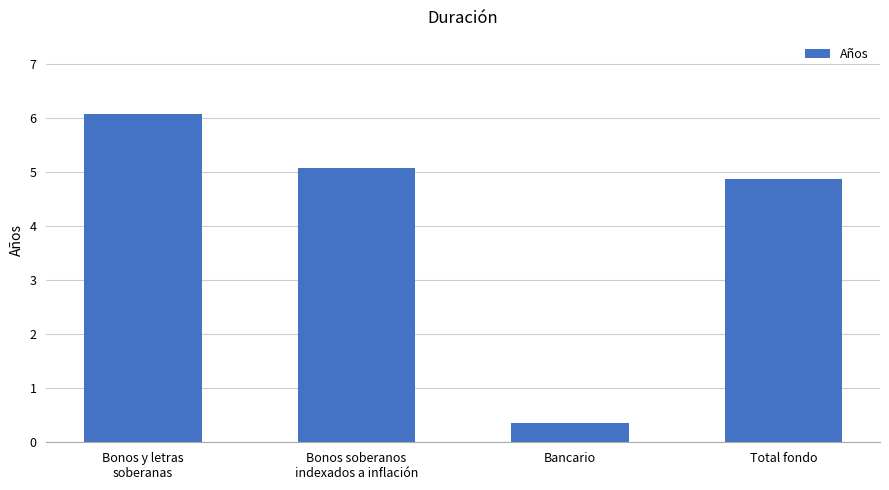

What is the difference between the second highest and minimum values?

4.7